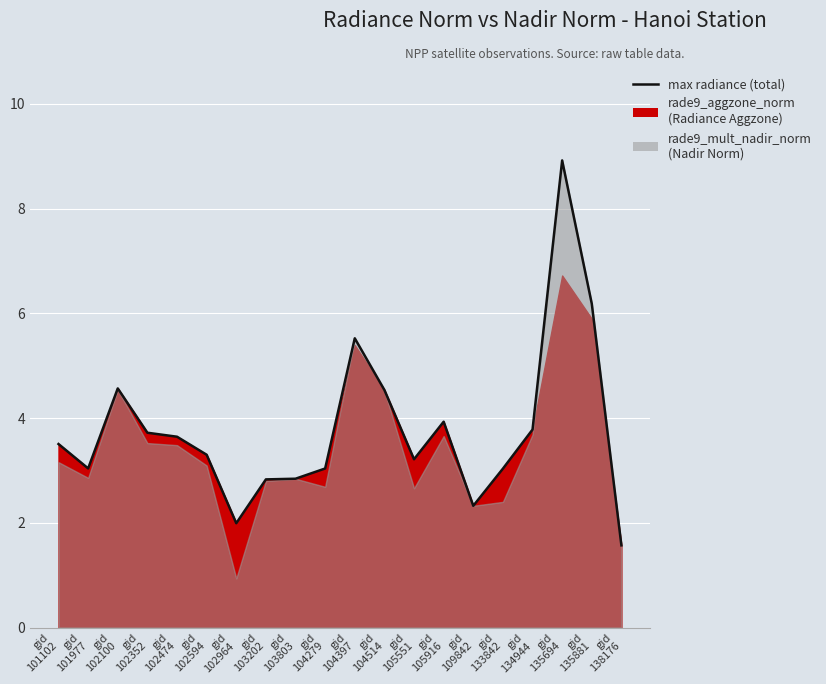

What is the minimum value shown in the chart?

1.6